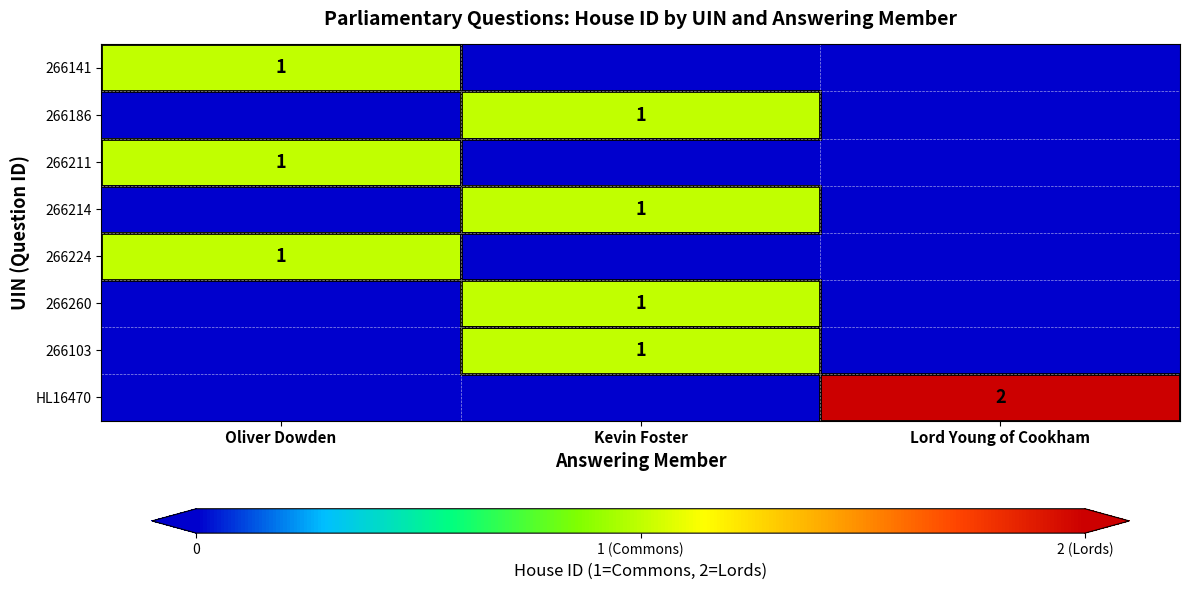

Which label corresponds to the smallest value in the chart?

Kevin Foster